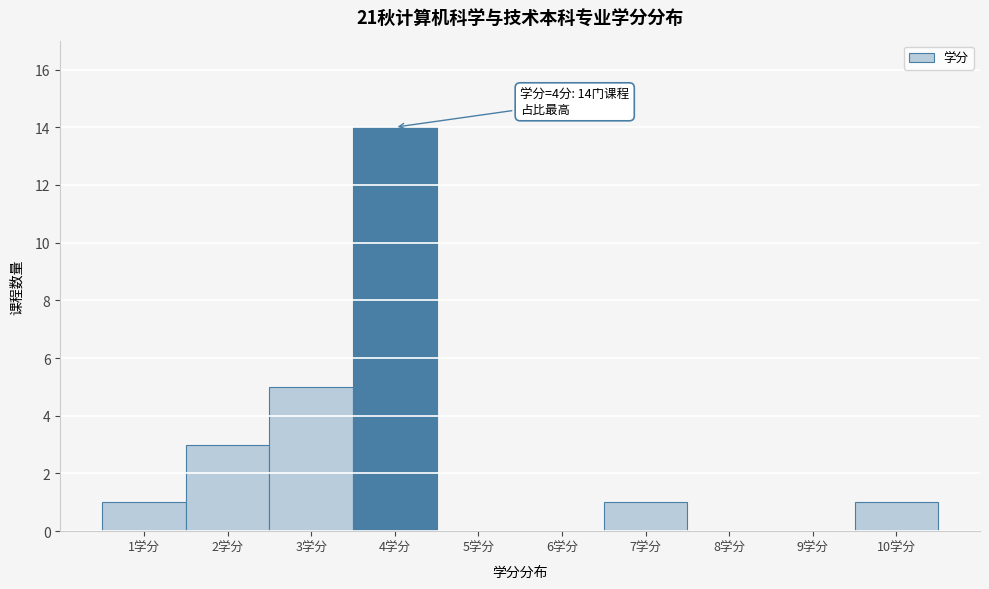

Reading left to right, transcribe all the data shown in this chart.

1学分=1	2学分=3	3学分=5	4学分=14	5学分=0	6学分=0	7学分=1	8学分=0	9学分=0	10学分=1